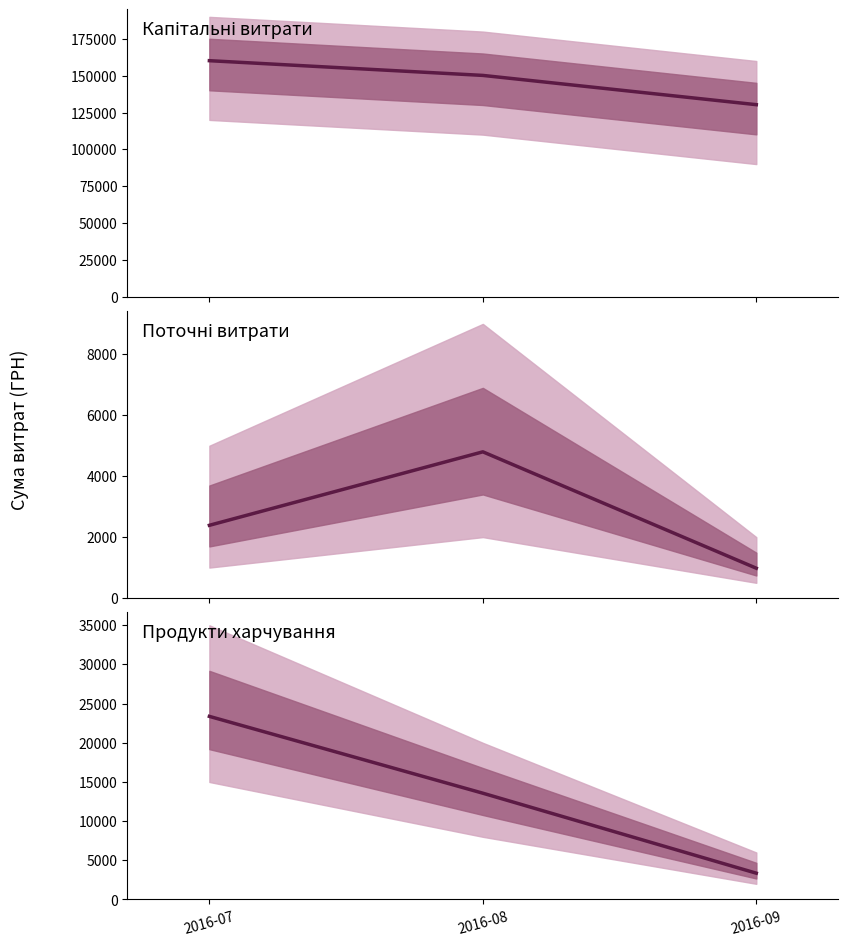

Between 2016-07 and 2016-09, which series saw the biggest shift?

Капітальні витрати